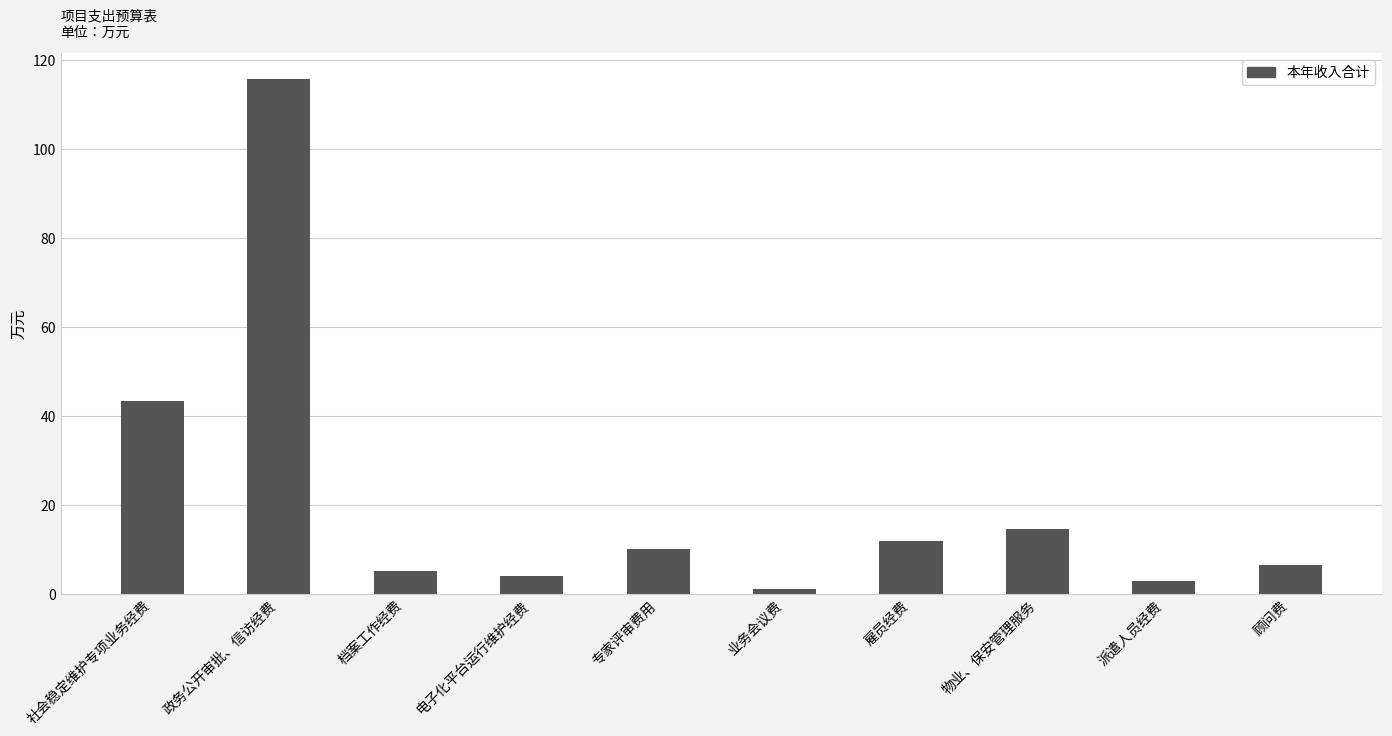

What is the ratio of the value at 专家评审费用 to the value at 顾问费?

1.6